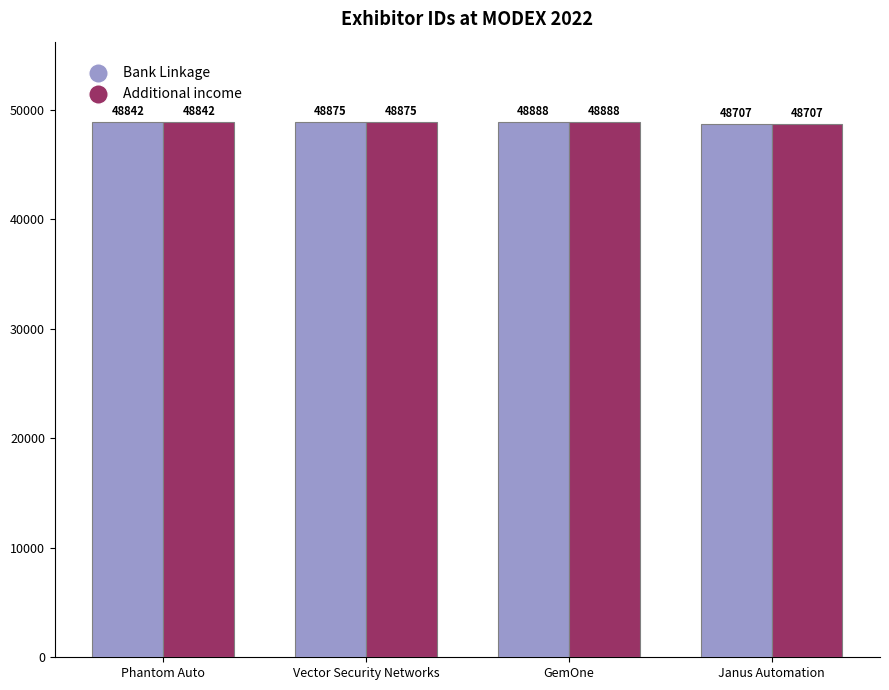

Does the chart contain any negative values?

No